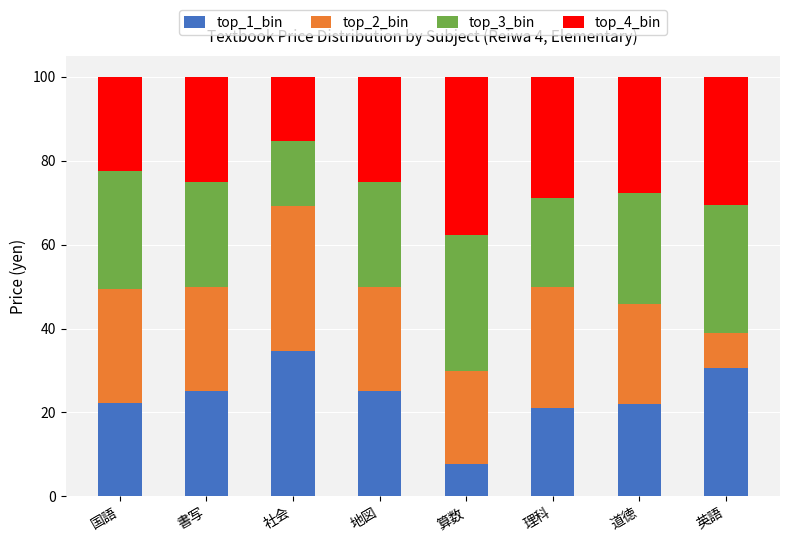

How many series are shown in this chart?

4